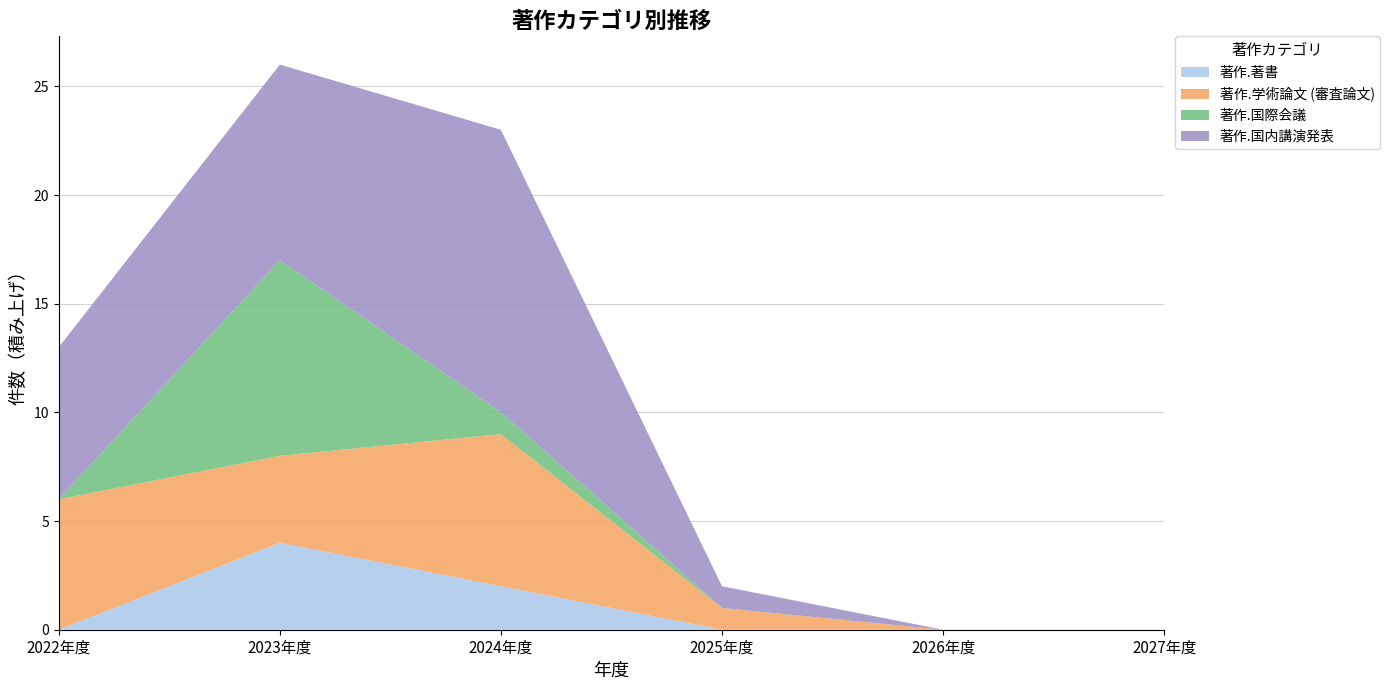

Reading left to right, transcribe all the data shown in this chart.

著作.著書: 2022年度=0	2023年度=4	2024年度=2	2025年度=0	2026年度=0	2027年度=0
著作.学術論文 (審査論文): 2022年度=6	2023年度=4	2024年度=7	2025年度=1	2026年度=0	2027年度=0
著作.国際会議: 2022年度=0	2023年度=9	2024年度=1	2025年度=0	2026年度=0	2027年度=0
著作.国内講演発表: 2022年度=7	2023年度=9	2024年度=13	2025年度=1	2026年度=0	2027年度=0